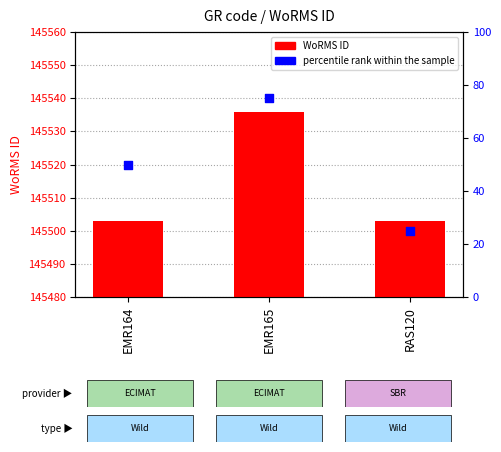

What is the total value across all series at RAS120?

145528